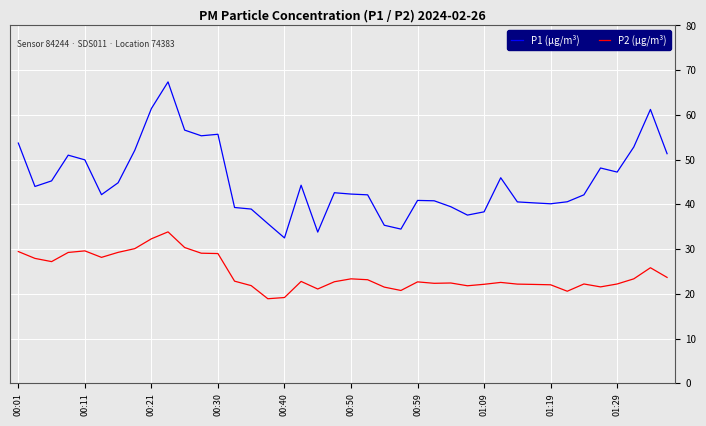

Rank the series by their maximum value, from lowest to highest.

P2 (µg/m³), P1 (µg/m³)